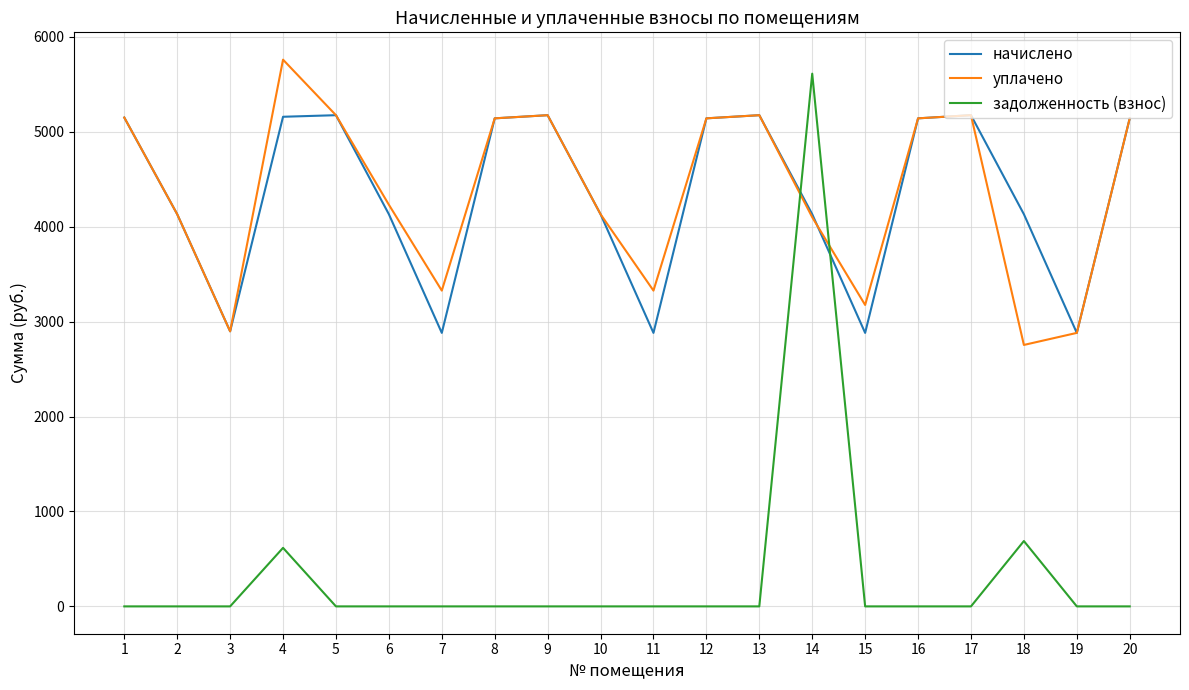

Which label corresponds to the largest value in the chart?

4